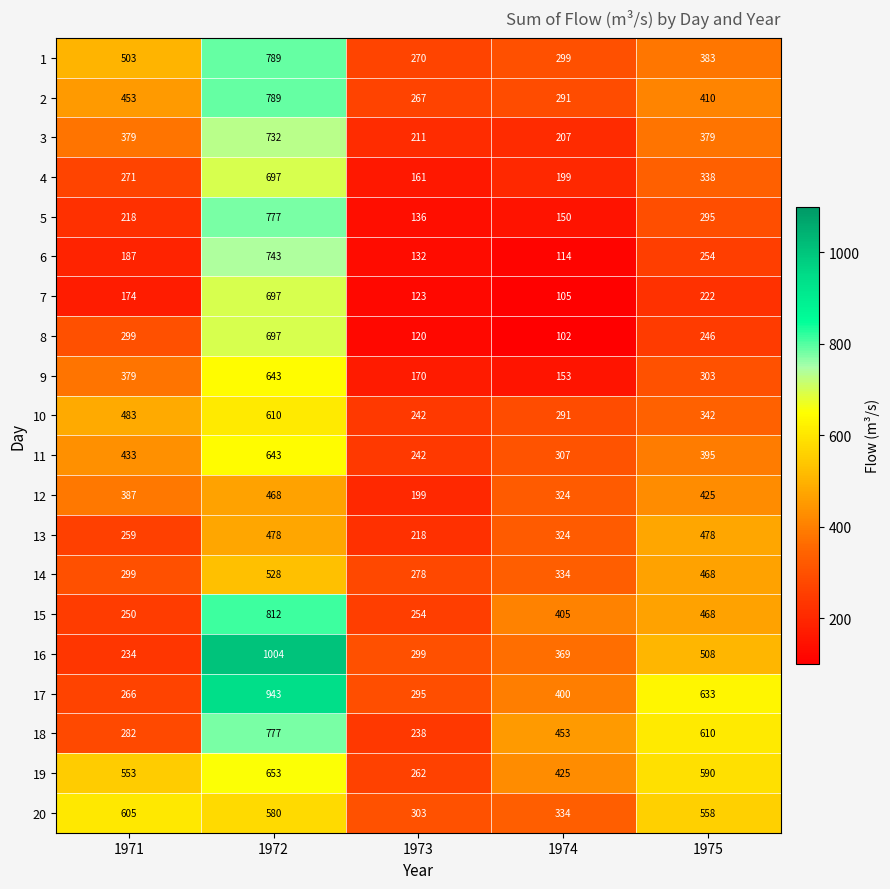

What is the difference between the 16 values at 1974 and 1975?

139